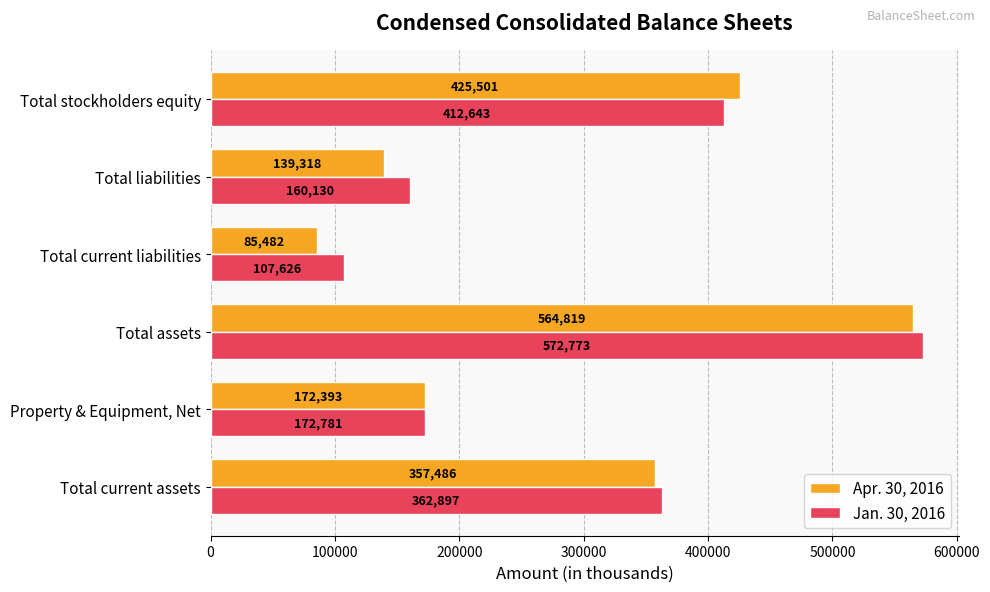

True or false: Apr. 30, 2016 has a value of 85482 at Total current liabilities.

True